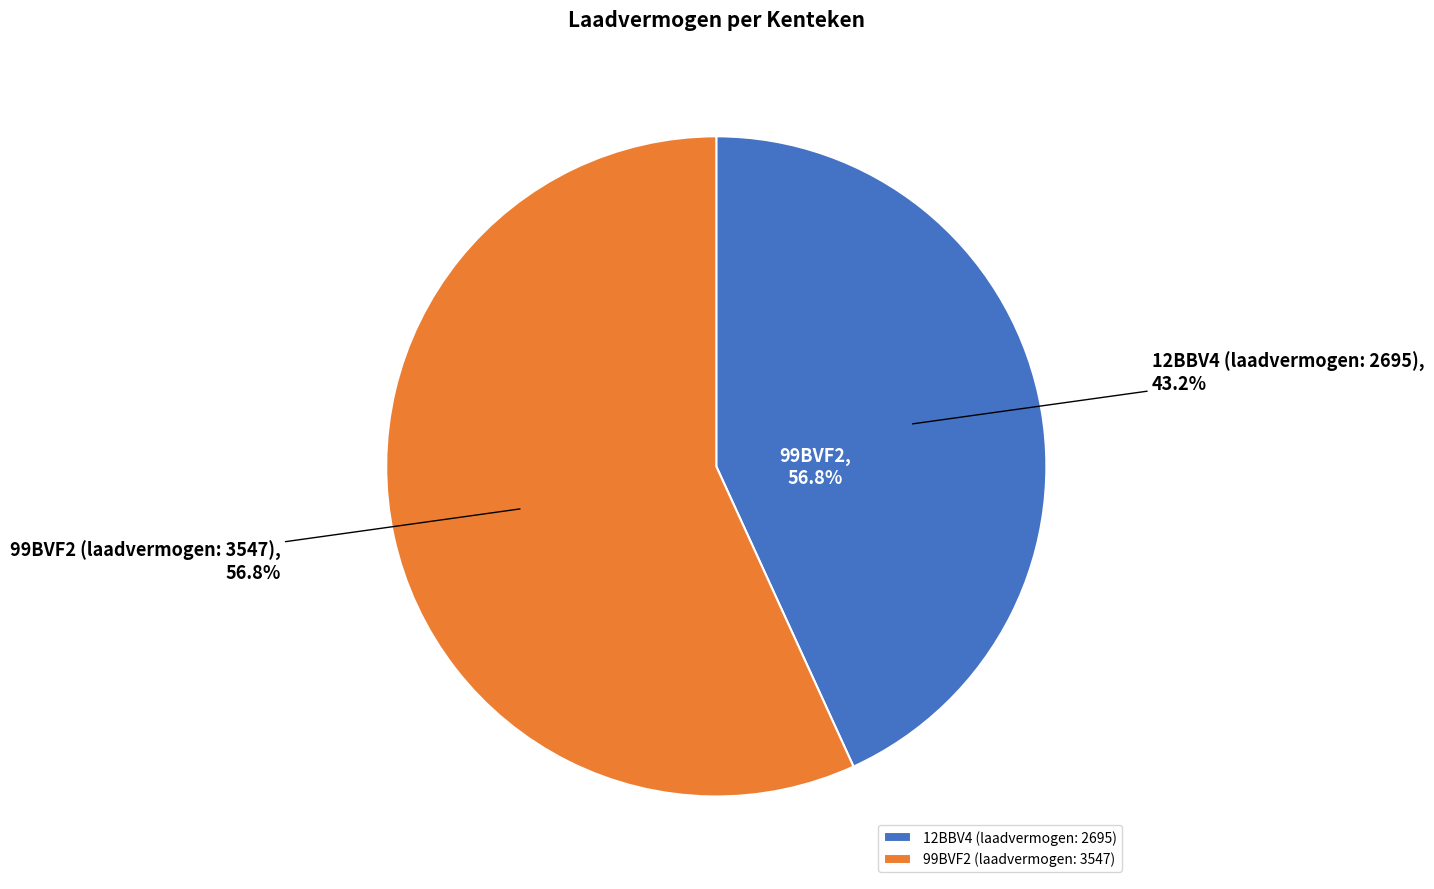

To the nearest percent, what portion does 99BVF2 (kenteken, laadvermogen: 3547) represent?

57%